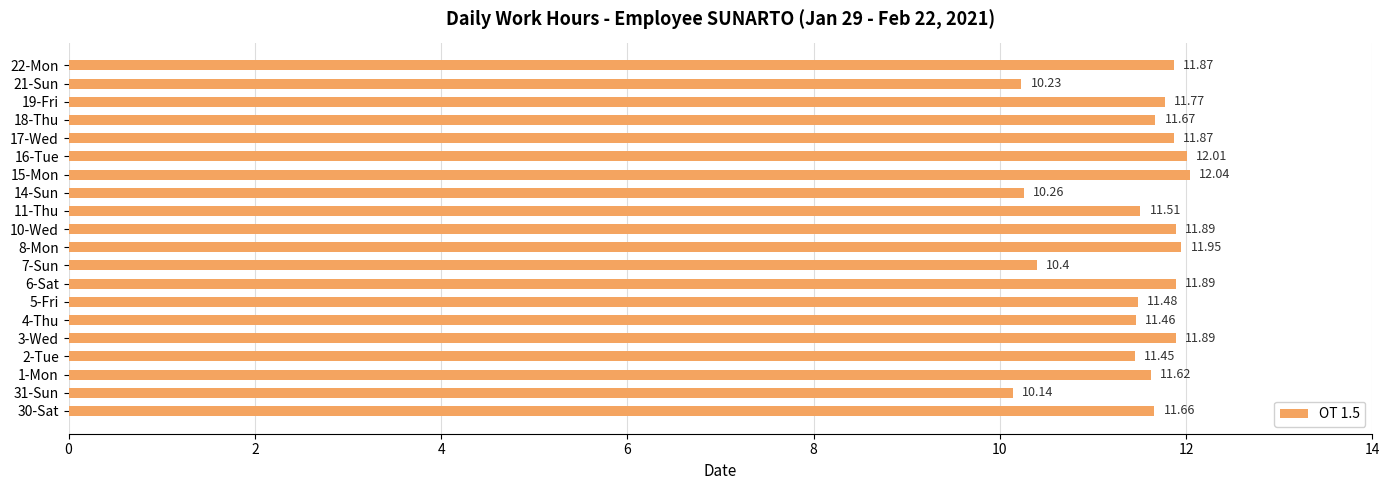

What is the sum of all values?

229.1